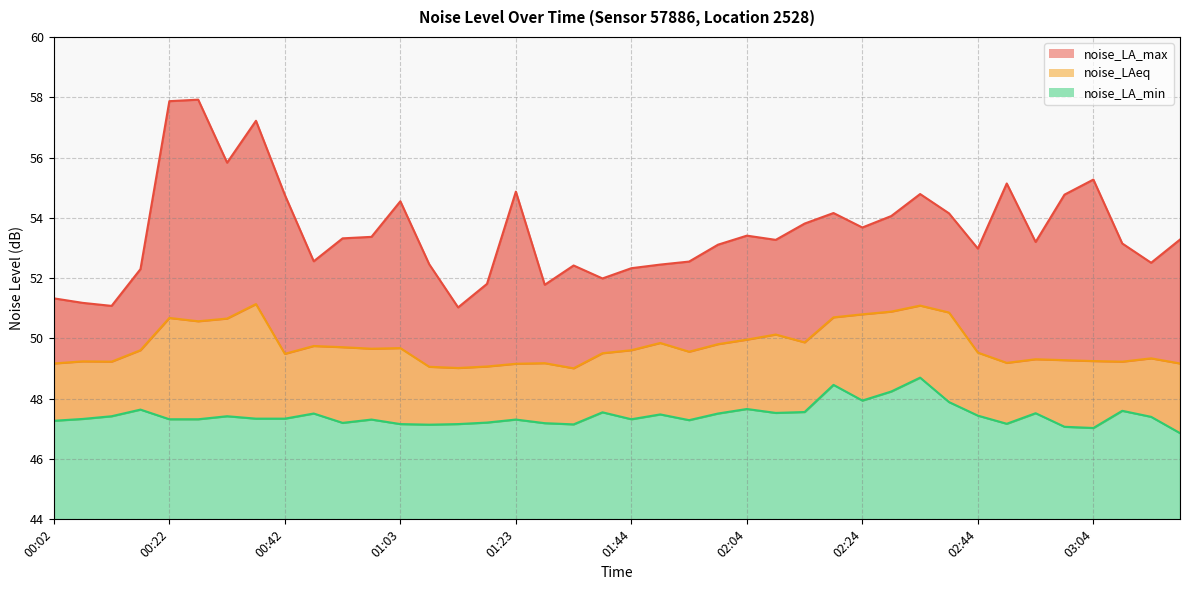

How many interior local valleys does the noise_LA_max series have?

11